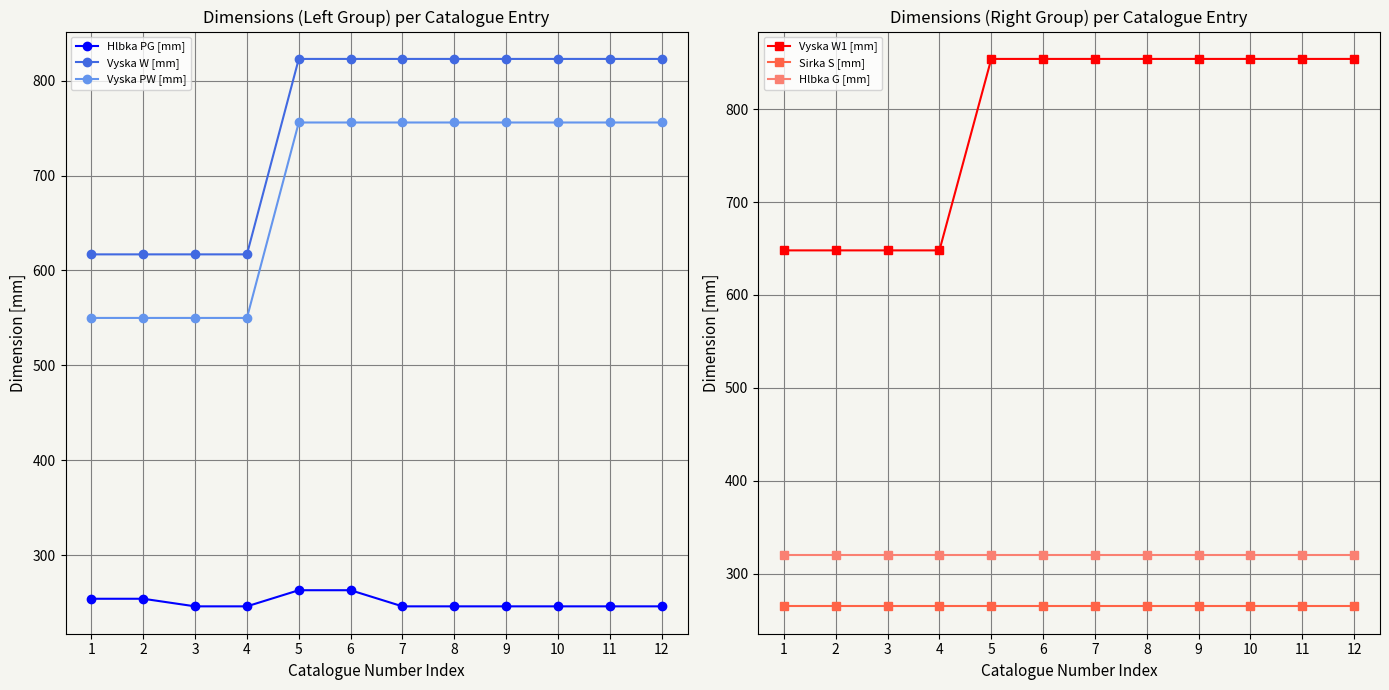

True or false: Hlbka PG [mm] has a value of 246 at 9.

True